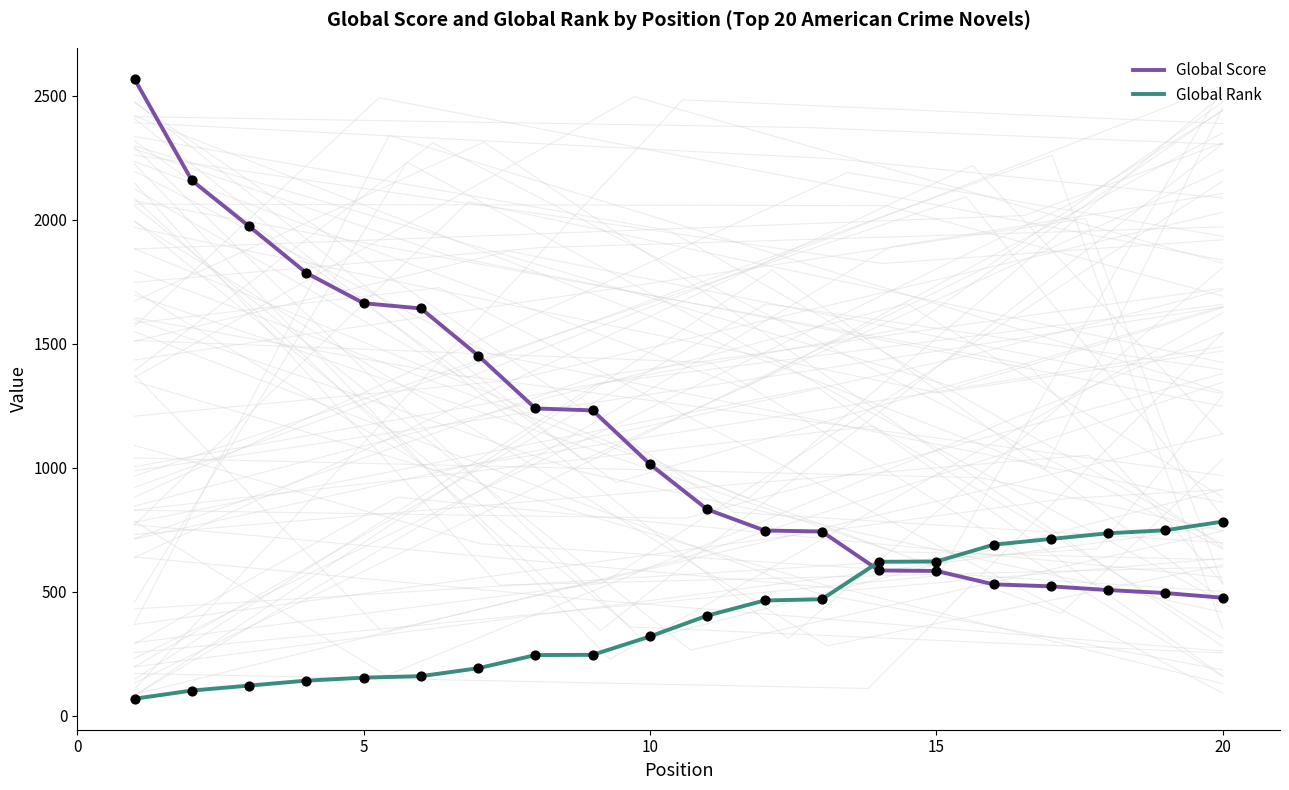

Which series reaches the minimum Y coordinate?

Global Rank